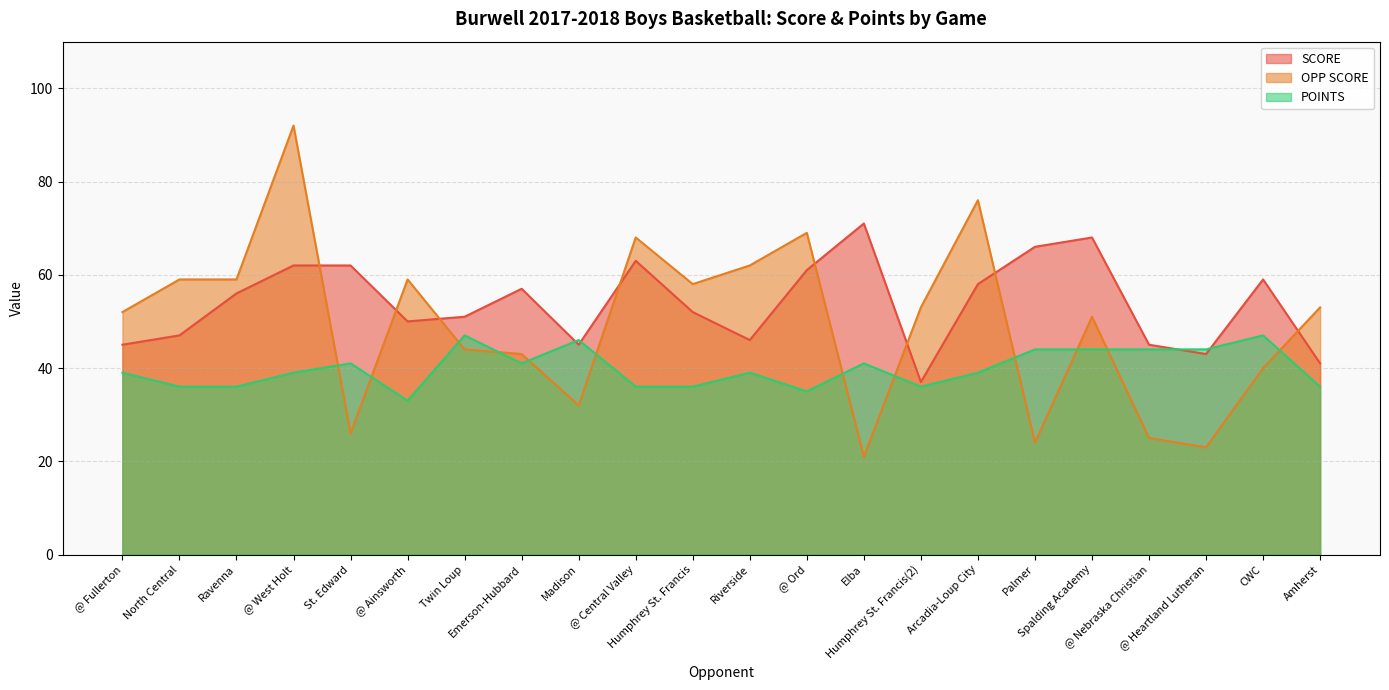

At how many categories does at least one series exceed 62?

7